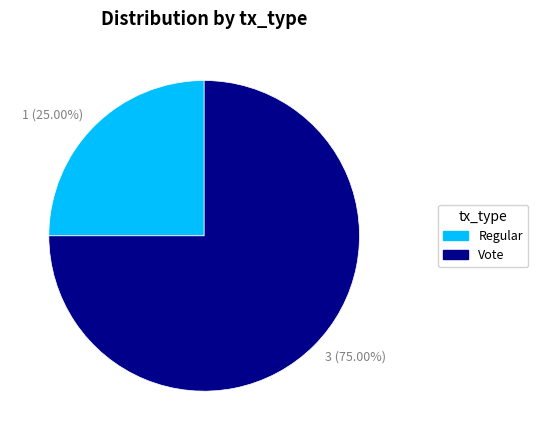

Which slice is the largest?

Vote